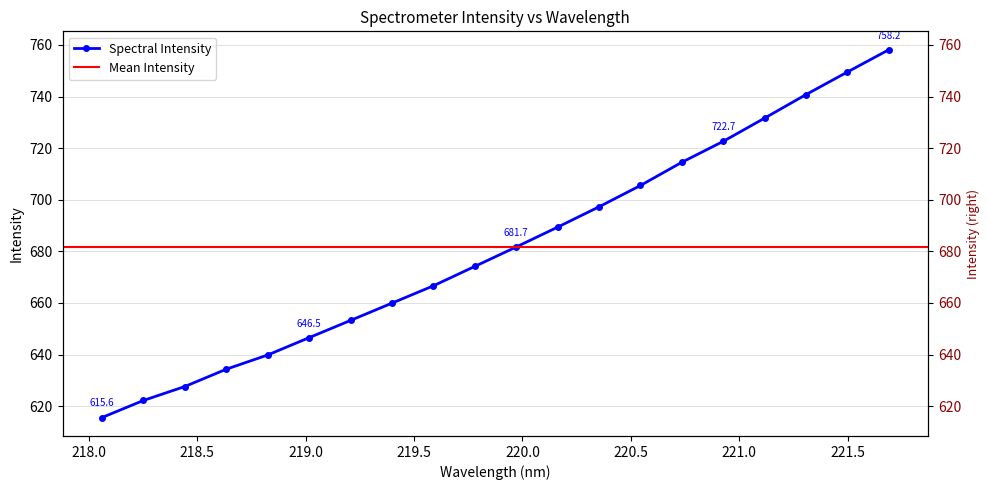

Reading left to right, transcribe all the data shown in this chart.

615.6	622.2	627.6	634.3	639.8	646.5	653.2	659.9	666.6	674.2	681.7	689.4	697.3	705.5	714.5	722.7	731.7	740.8	749.5	758.2